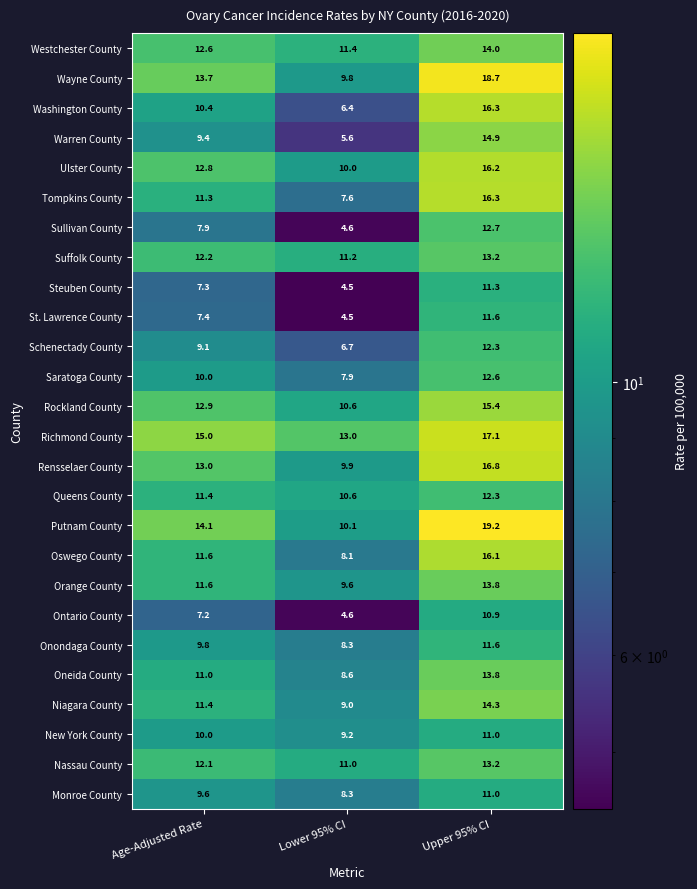

What is the average value of the Onondaga County series?

9.9